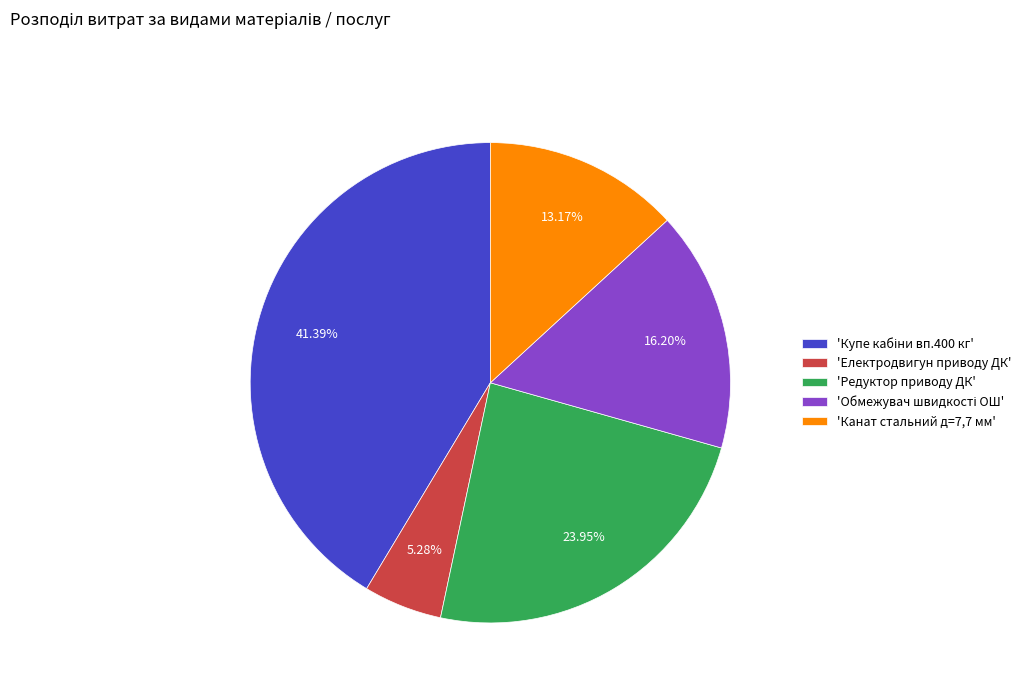

Which category has the smallest portion of the pie?

'Електродвигун приводу ДК'